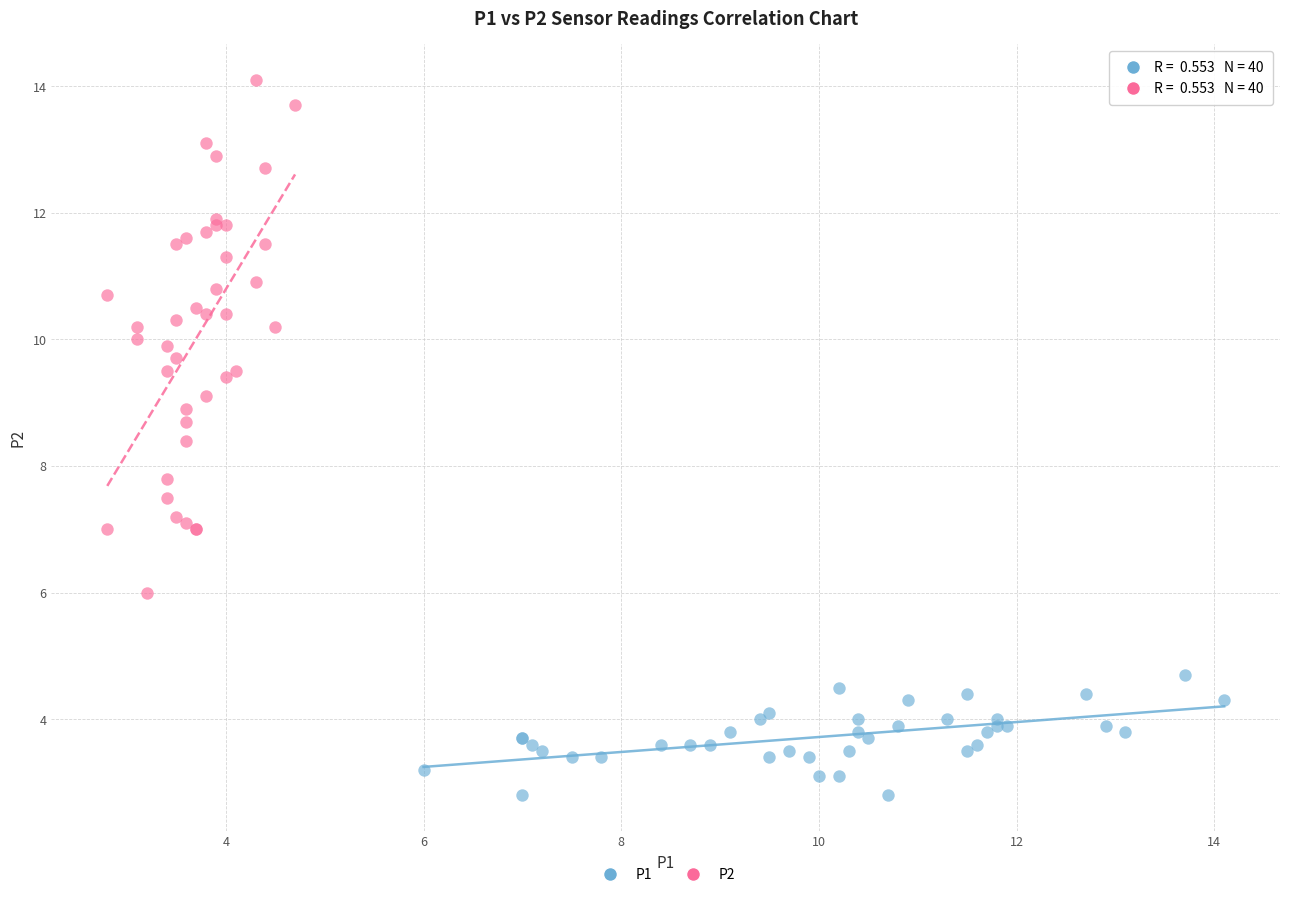

Which series has the largest Y range (max minus min)?

P2